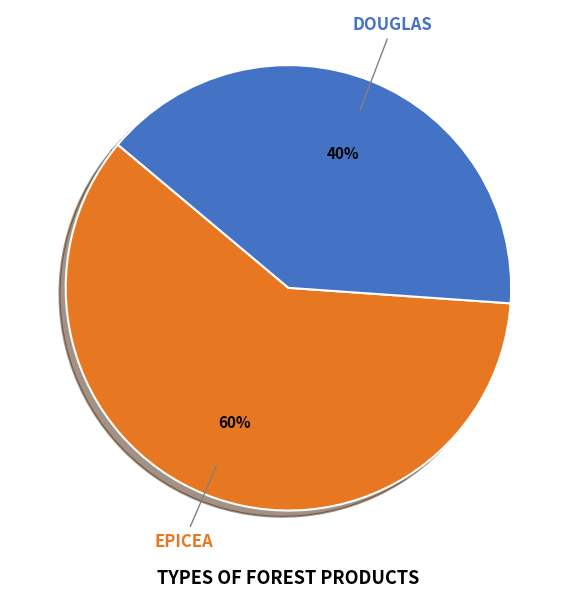

To the nearest percent, what is the average slice percentage?

50%